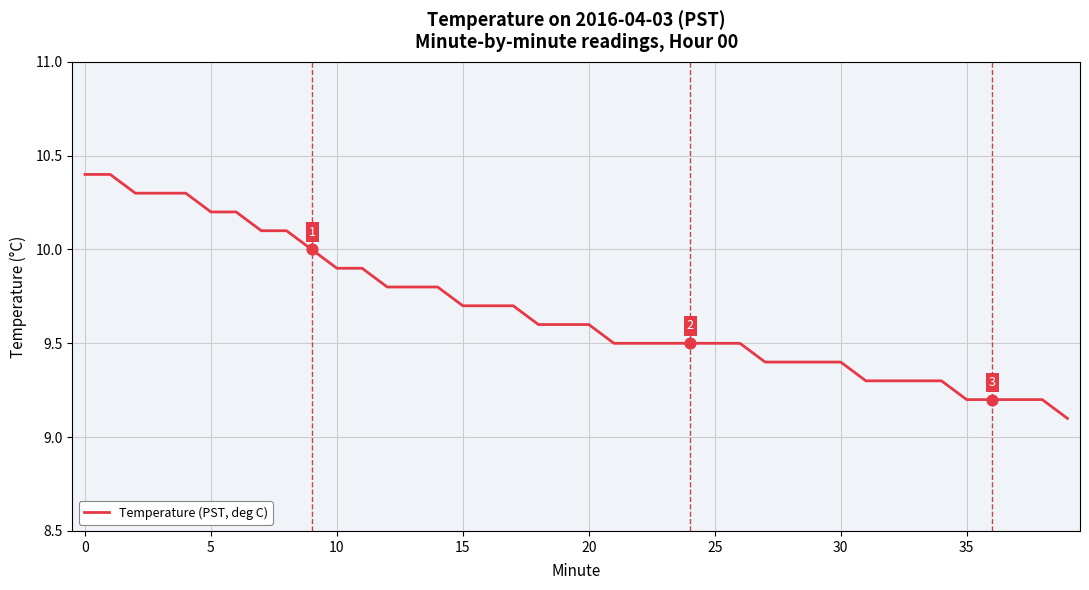

What is the greatest value displayed?

10.4